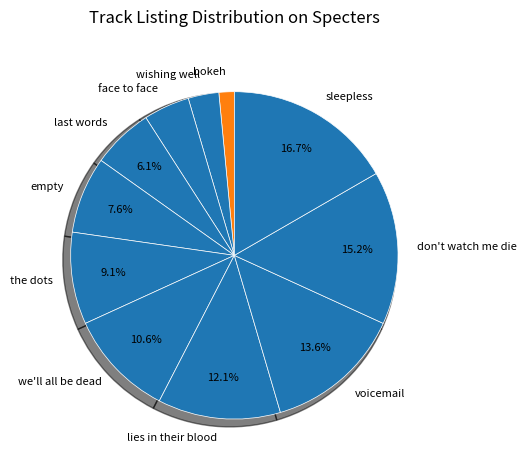

Is there a majority slice in this chart?

No